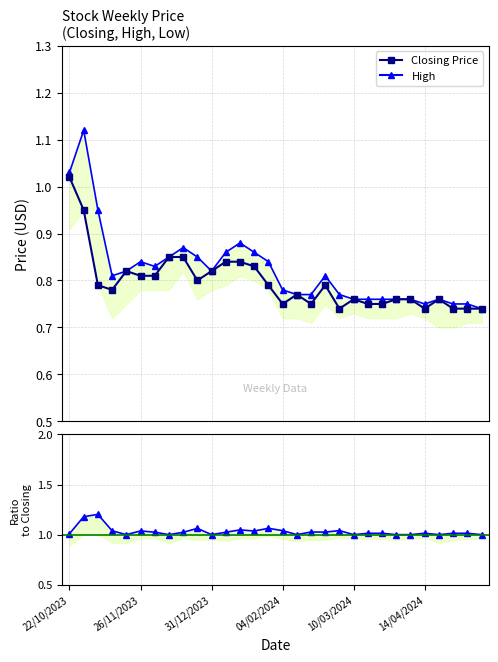

Count the number of data series in this chart.

3